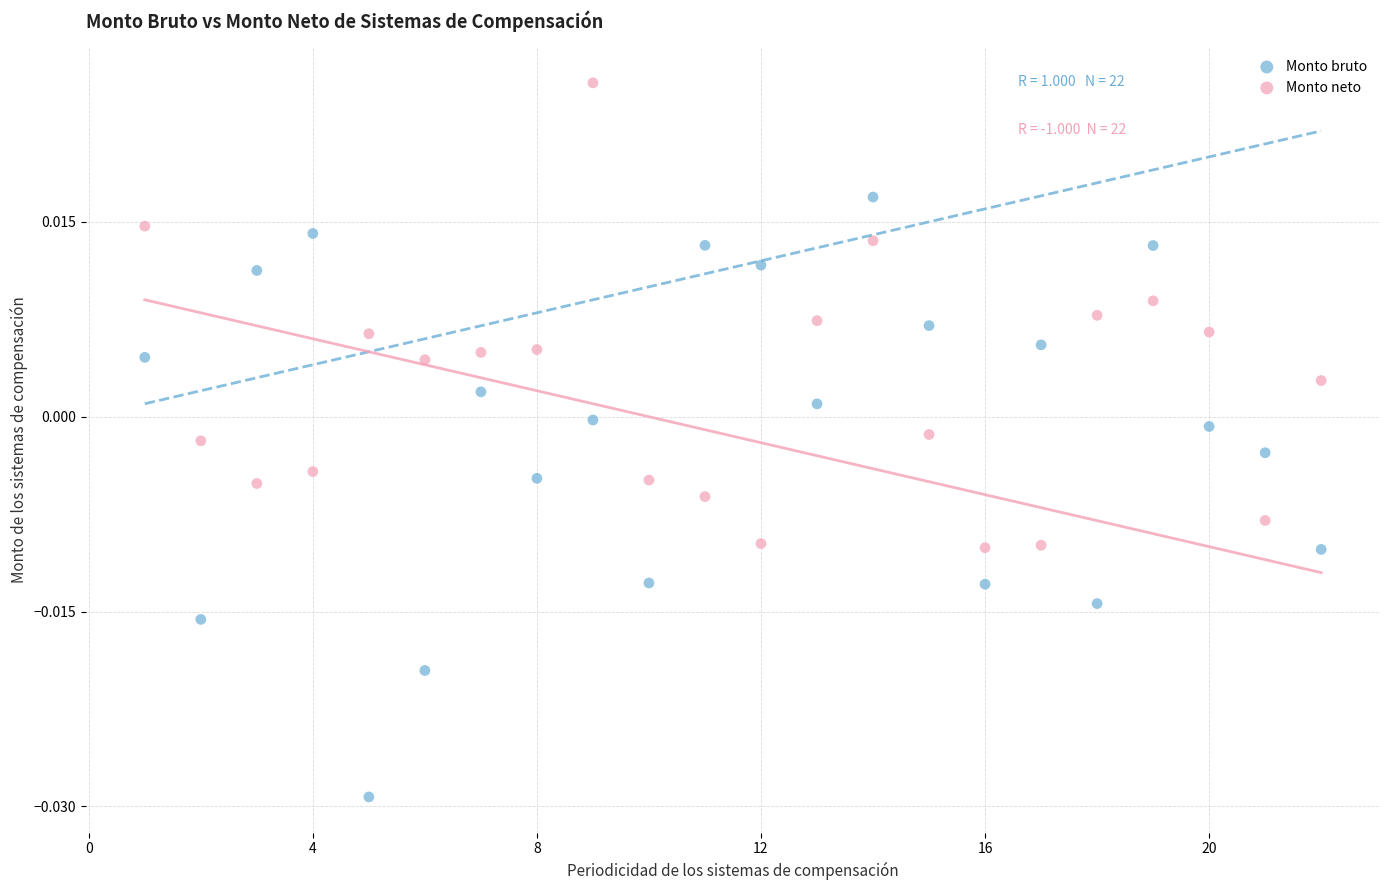

Which series has the largest Y range (max minus min)?

Monto bruto